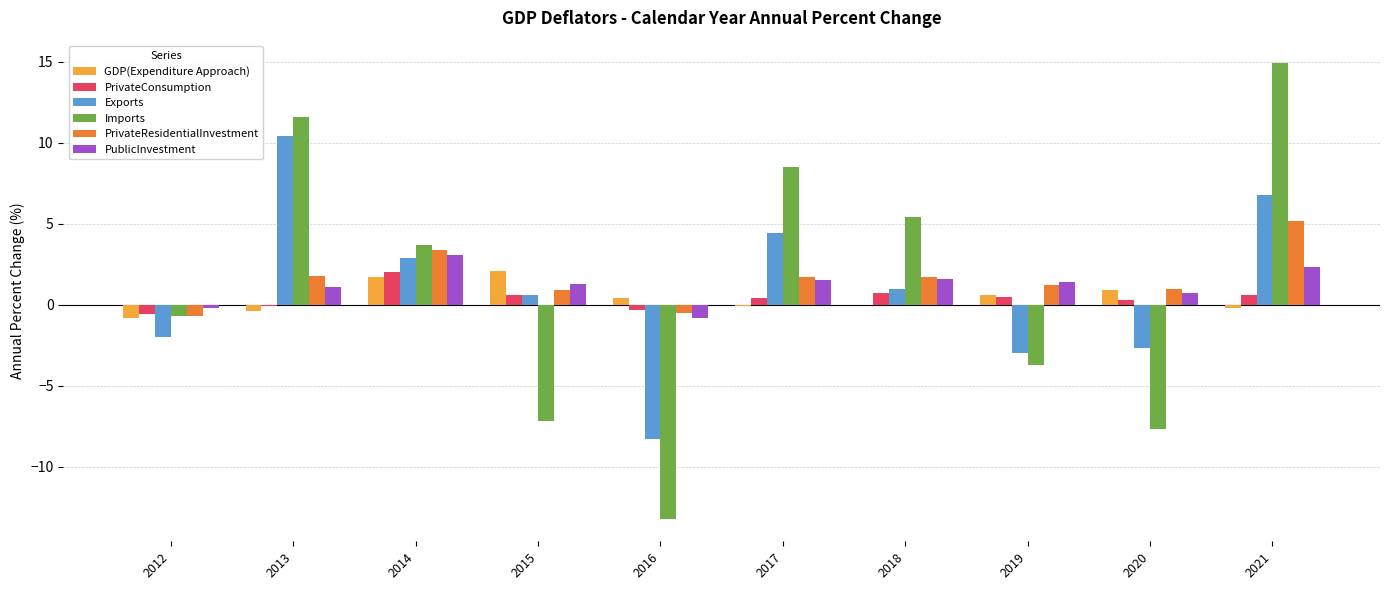

Is it true that Exports equals 10.1 at 2021?

False